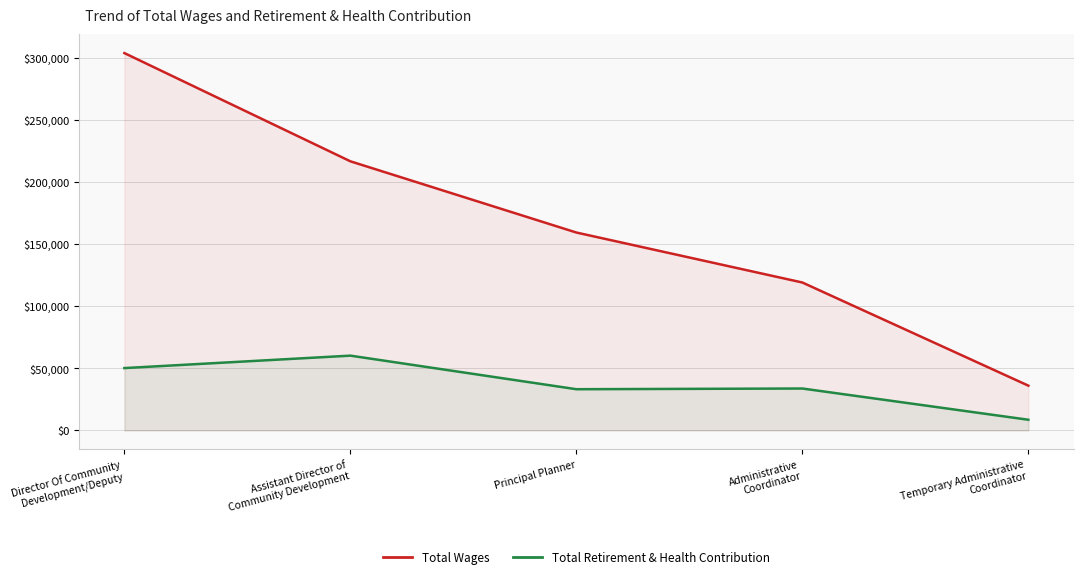

List the labels in order of Total Retirement & Health Contribution value, largest first.

Assistant Director of
Community Development, Director Of Community
Development/Deputy, Administrative
Coordinator, Principal Planner, Temporary Administrative
Coordinator